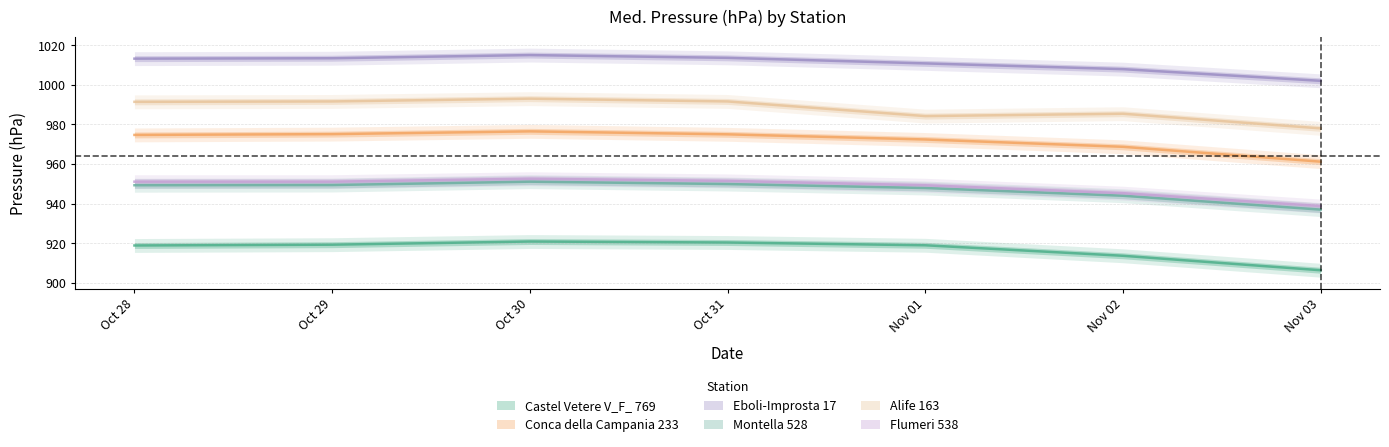

Which category has the lowest value in the Eboli-Improsta 17 series?

Nov 03